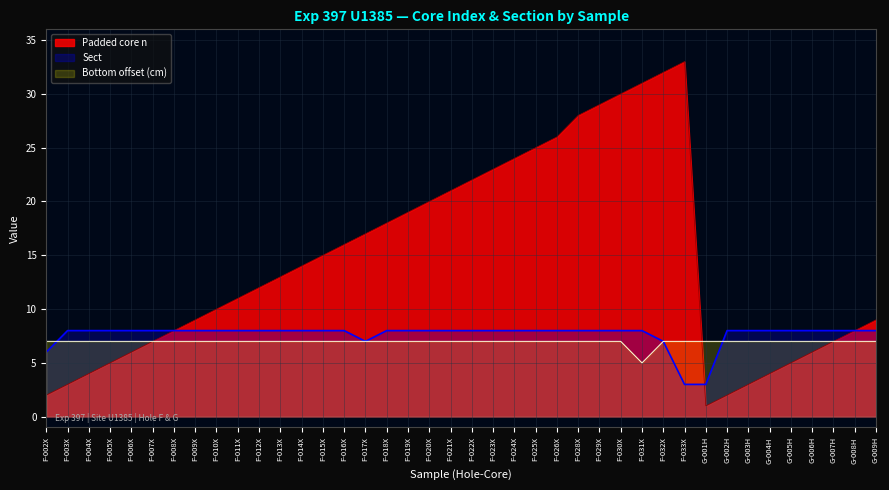

Rank the categories by value from highest to lowest.

F-033X, F-032X, F-031X, F-030X, F-029X, F-028X, F-026X, F-025X, F-024X, F-023X, F-022X, F-021X, F-020X, F-019X, F-018X, F-017X, F-016X, F-015X, F-014X, F-013X, F-012X, F-011X, F-010X, F-009X, G-009H, F-008X, G-008H, F-007X, G-007H, F-006X, G-006H, F-005X, G-005H, F-004X, G-004H, F-003X, G-003H, F-002X, G-002H, G-001H